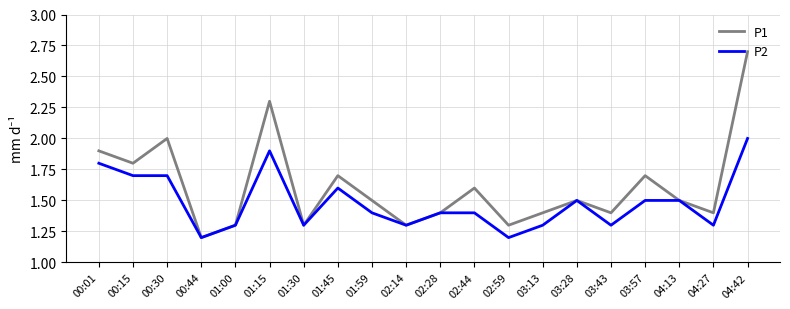

What is the approximate value of P2 at 03:28?

1.5